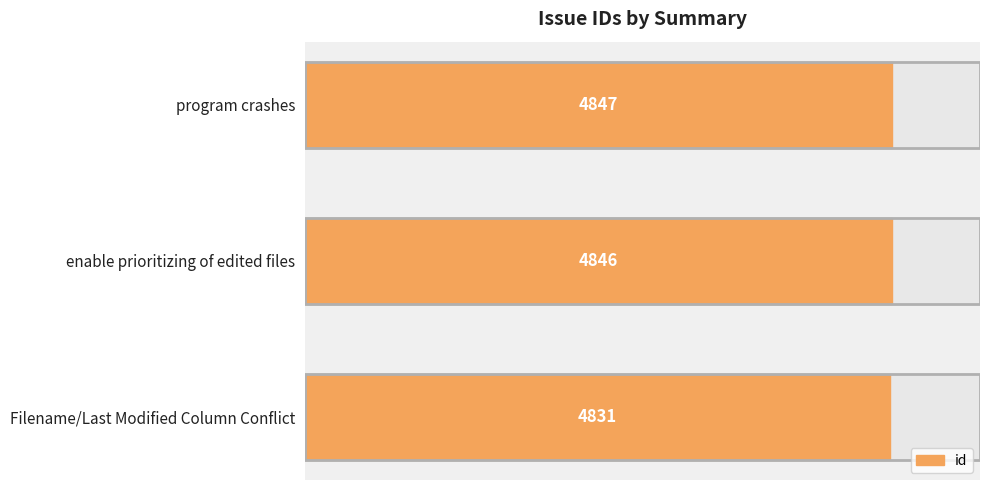

Are the bars grouped side by side (vs. stacked)?

No